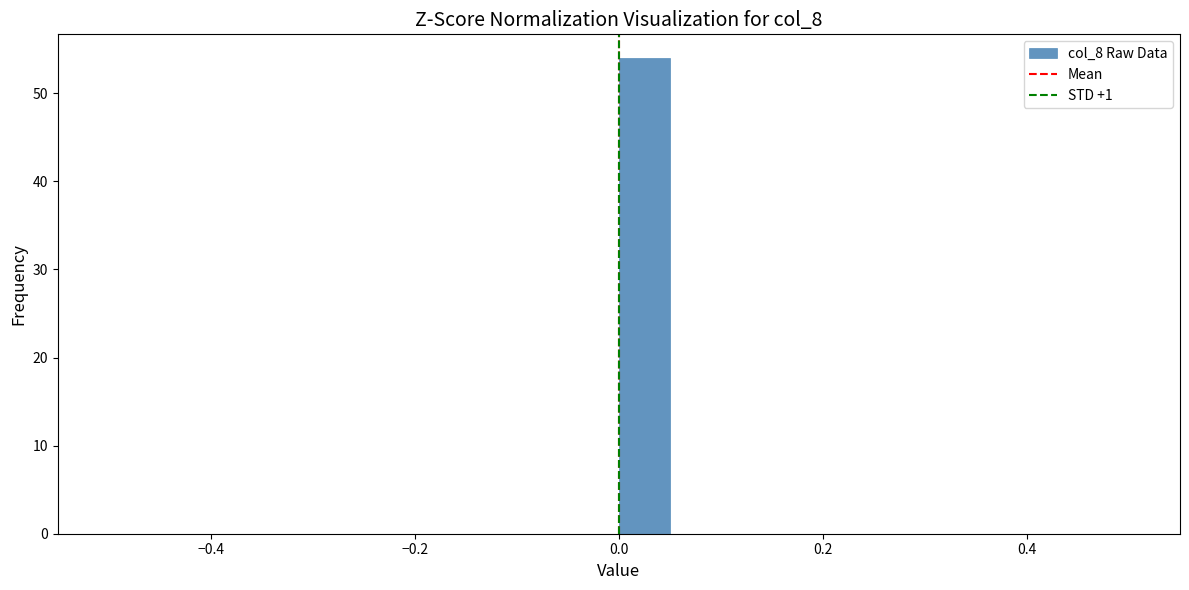

Read against the x-axis, roughly where is the centre of the tallest bar?

0.02